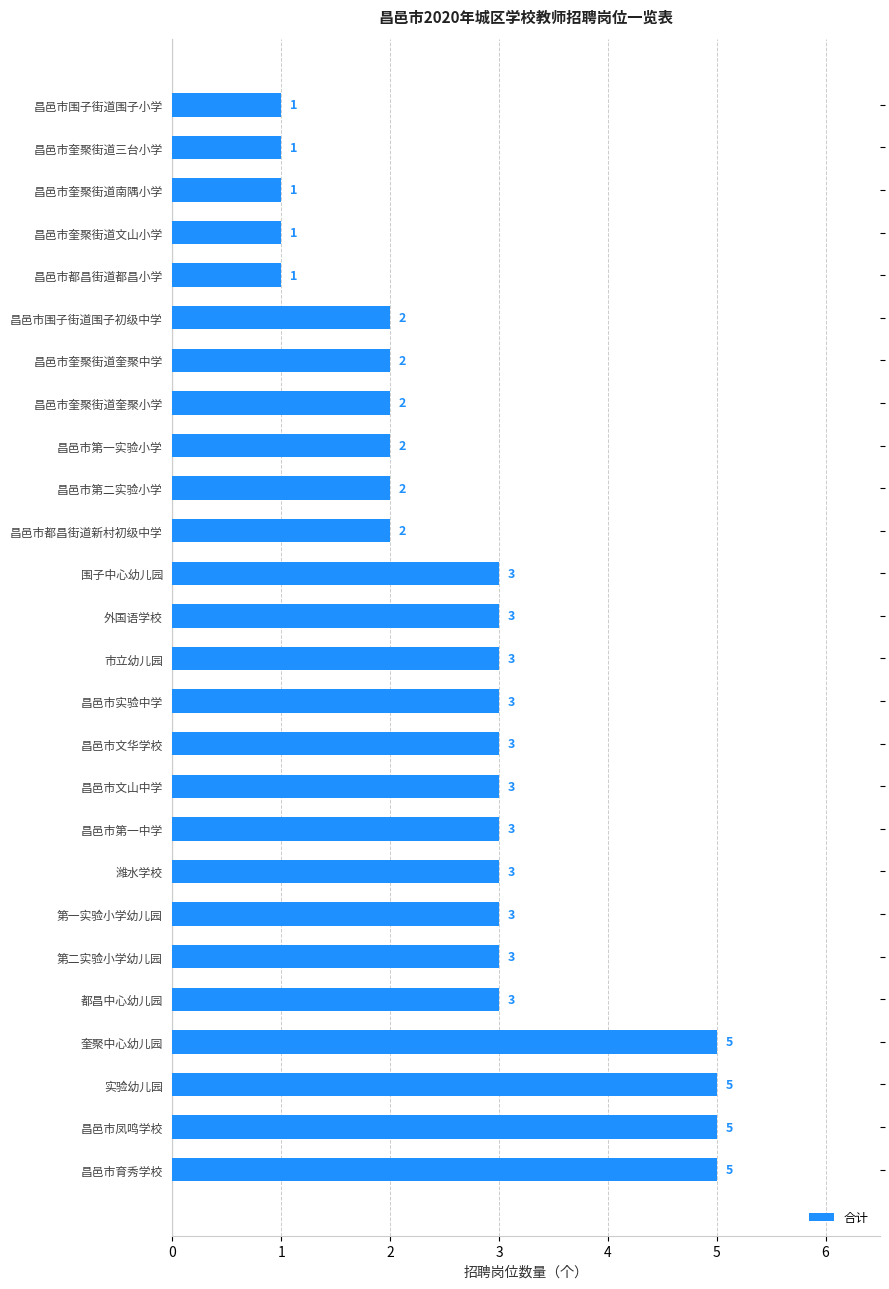

What is the sum of all values?

70